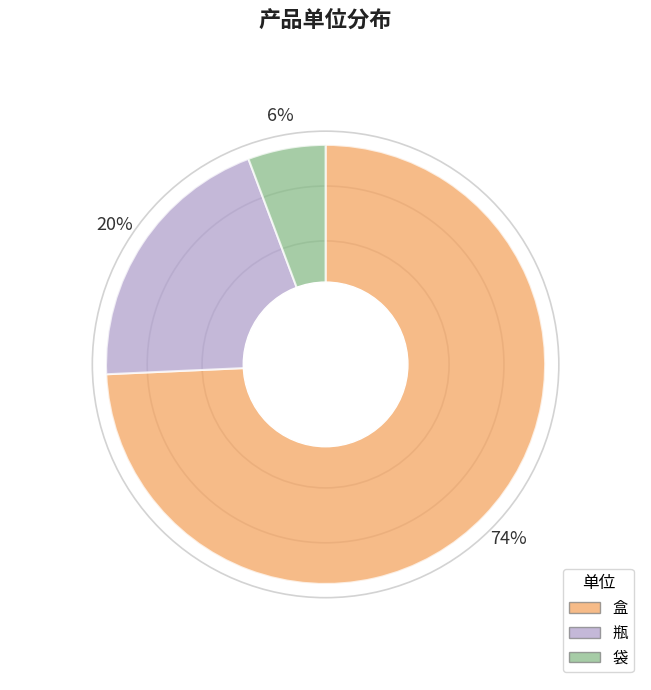

Which category accounts for the majority?

盒